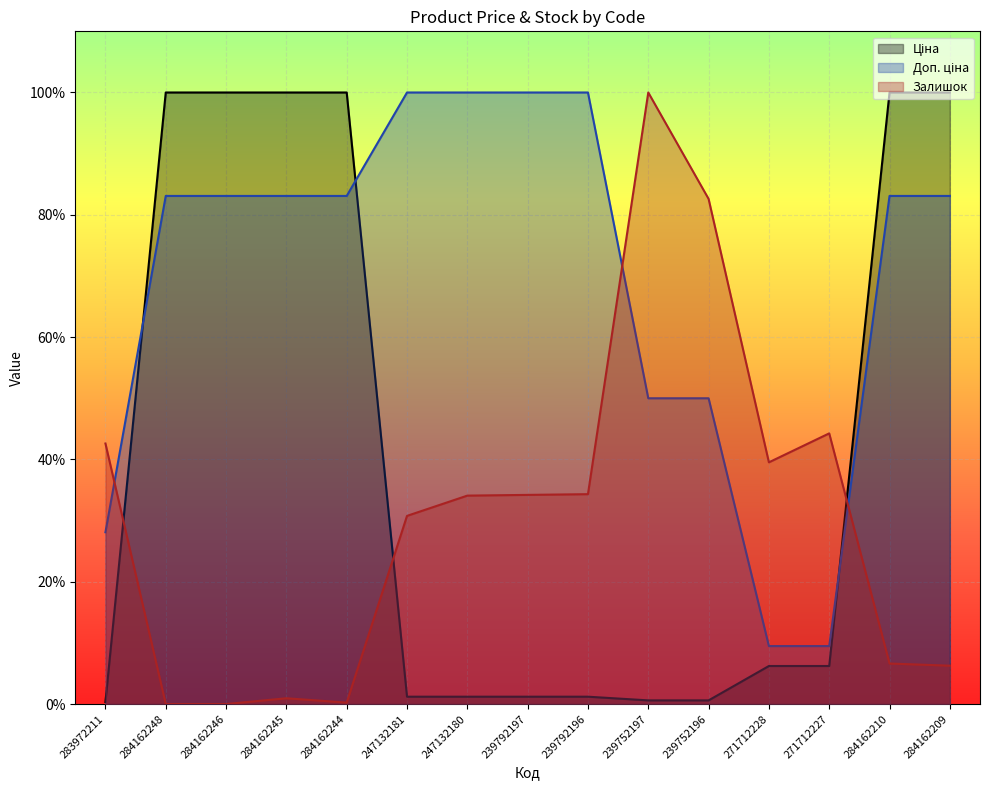

What is the value of the Ціна point at the 4th from the left?

100.0